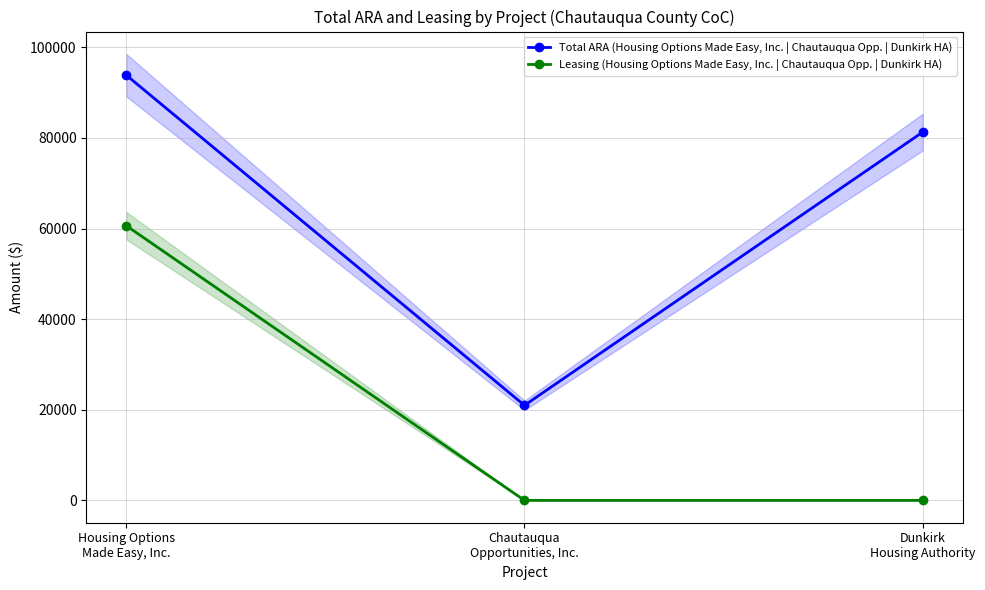

What is the label of the 2nd point from the right?

Chautauqua
Opportunities, Inc.